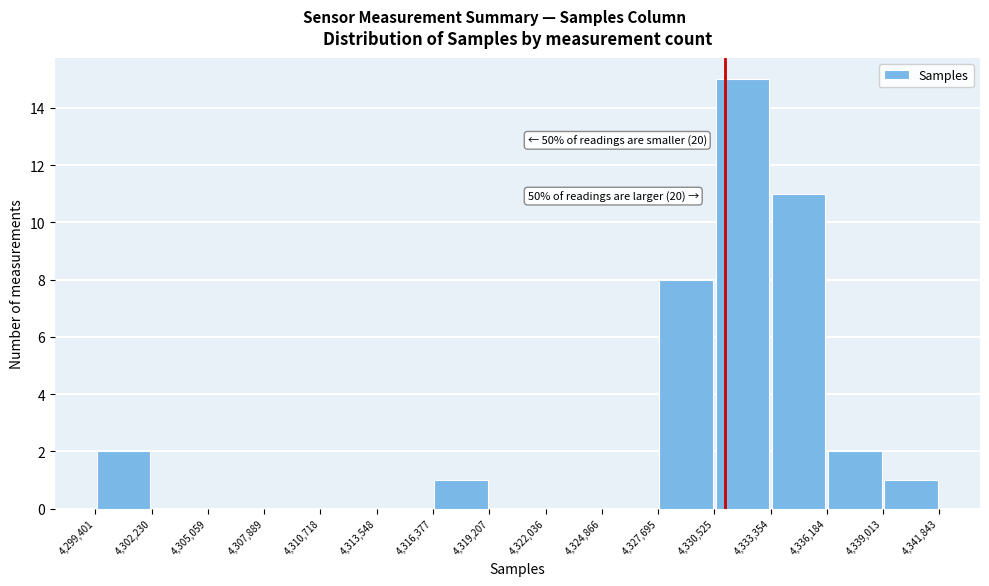

Which range on the x-axis has the tallest bar?

4,330,525 to 4,333,354